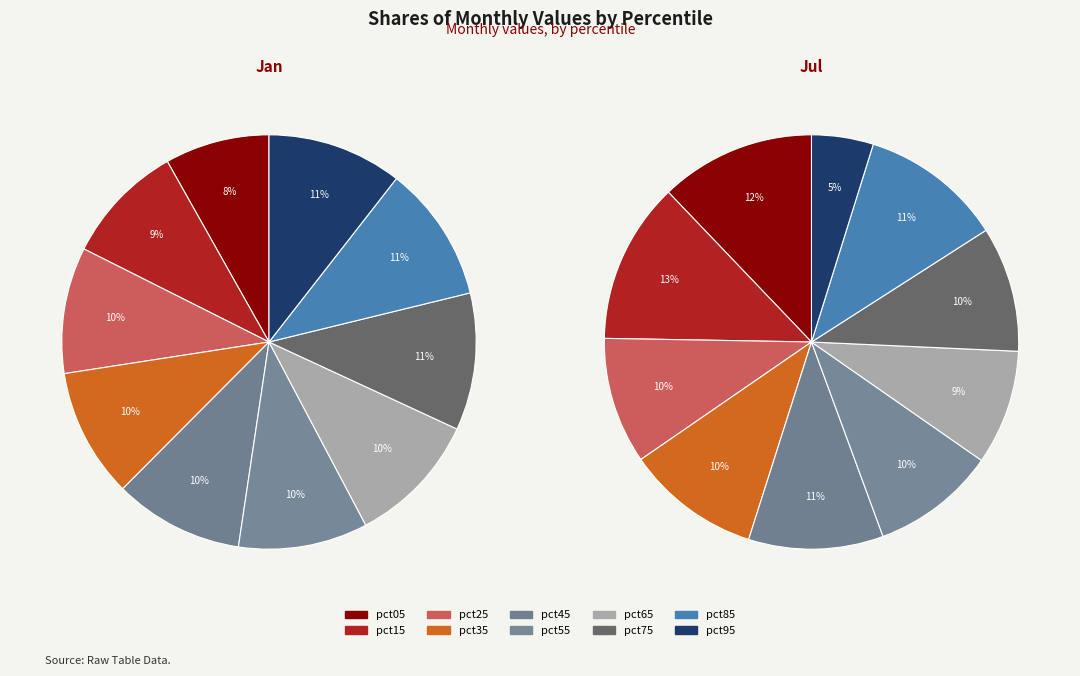

How many slices are in this pie chart?

10